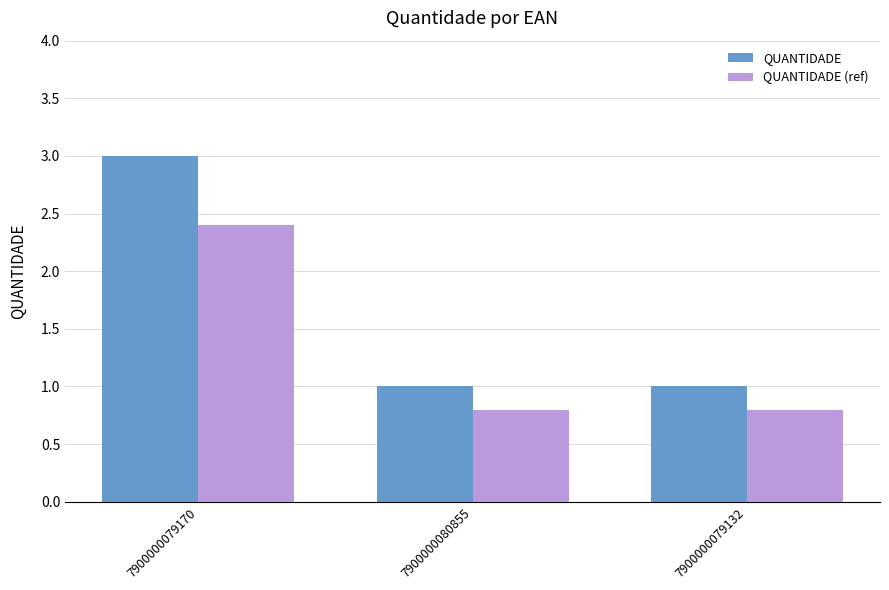

What is the approximate value of QUANTIDADE at 7900000079170?

3.0